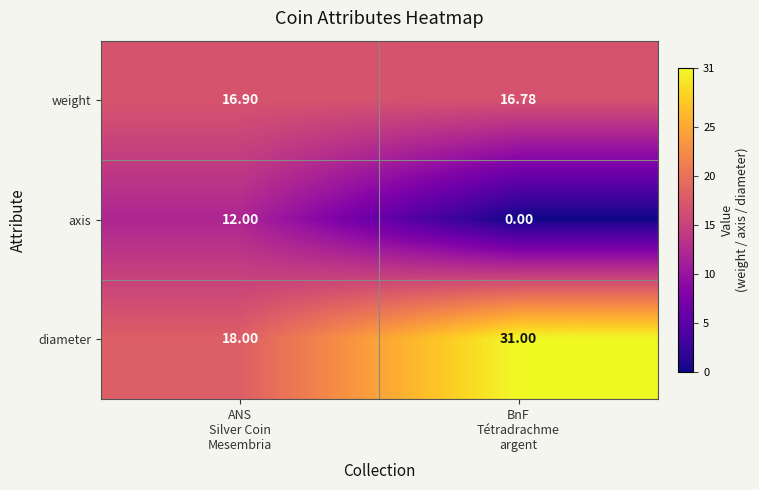

Count the number of categories in the chart.

2